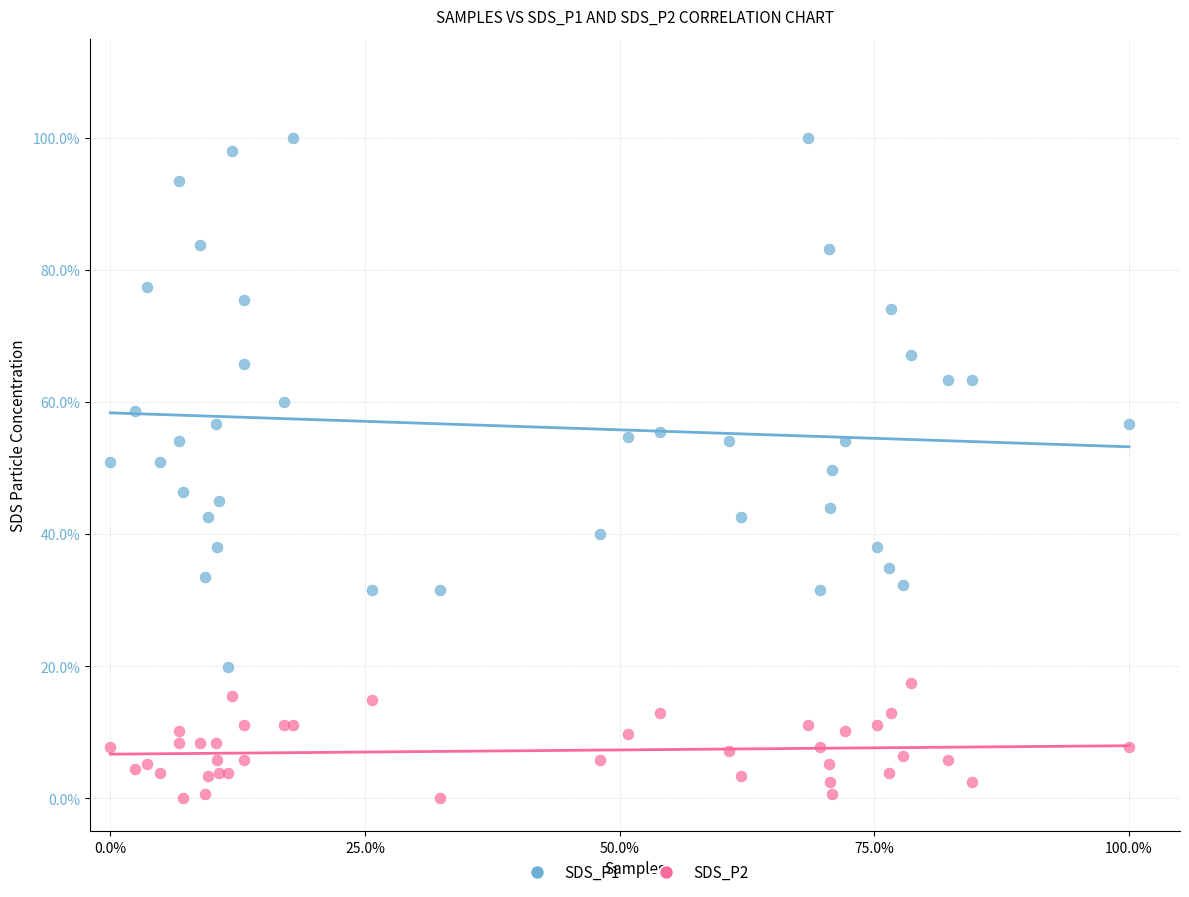

What are all the series names shown in the legend?

SDS_P1, SDS_P2